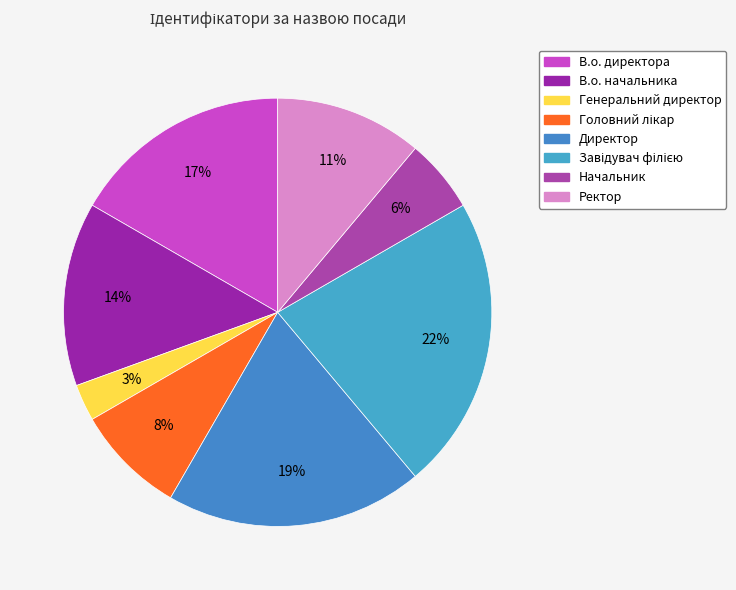

Rank the categories by value from lowest to highest.

Генеральний директор, Начальник, Головний лікар, Ректор, В.о. начальника, В.о. директора, Директор, Завідувач філією